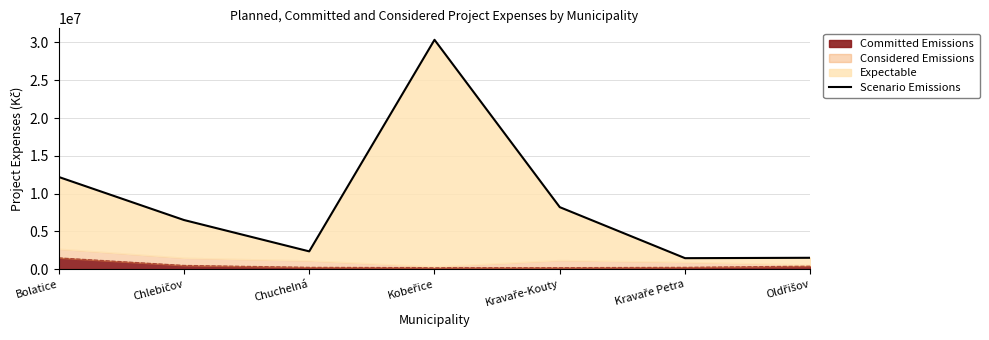

Reading right to left, list all the values displayed in this chart.

1500000	1450000	8200000	30350000	2350000	6500000	12200000